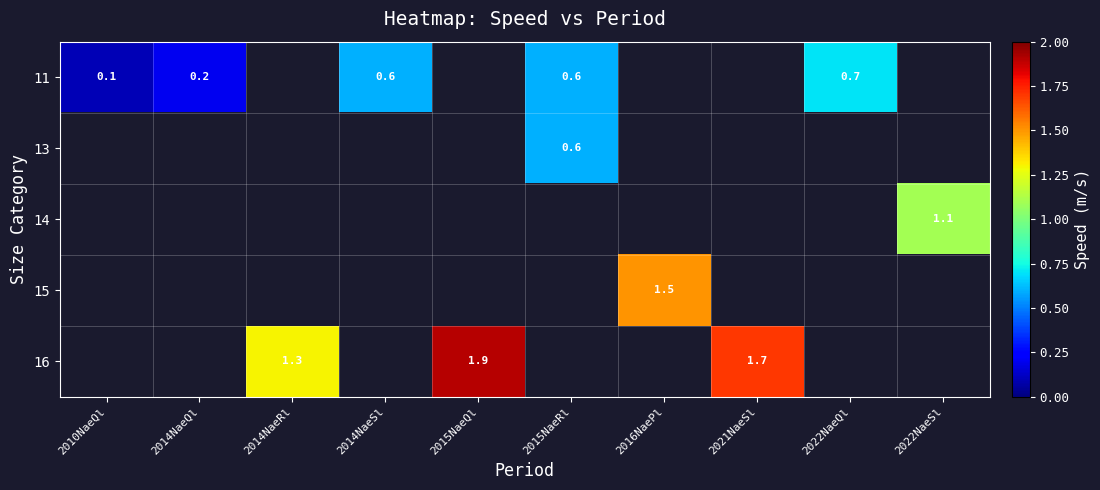

At how many categories does at least one series exceed 0?

10